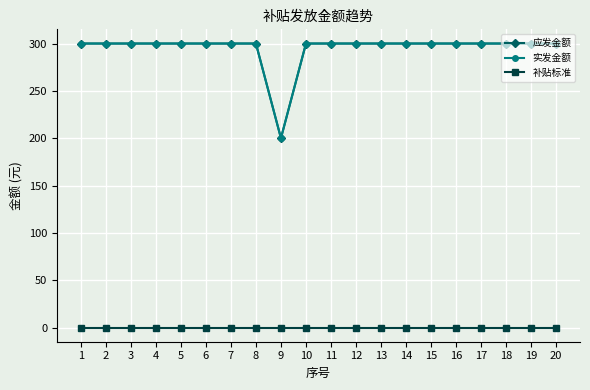

True or false: 实发金额 and 补贴标准 intersect in this chart.

False